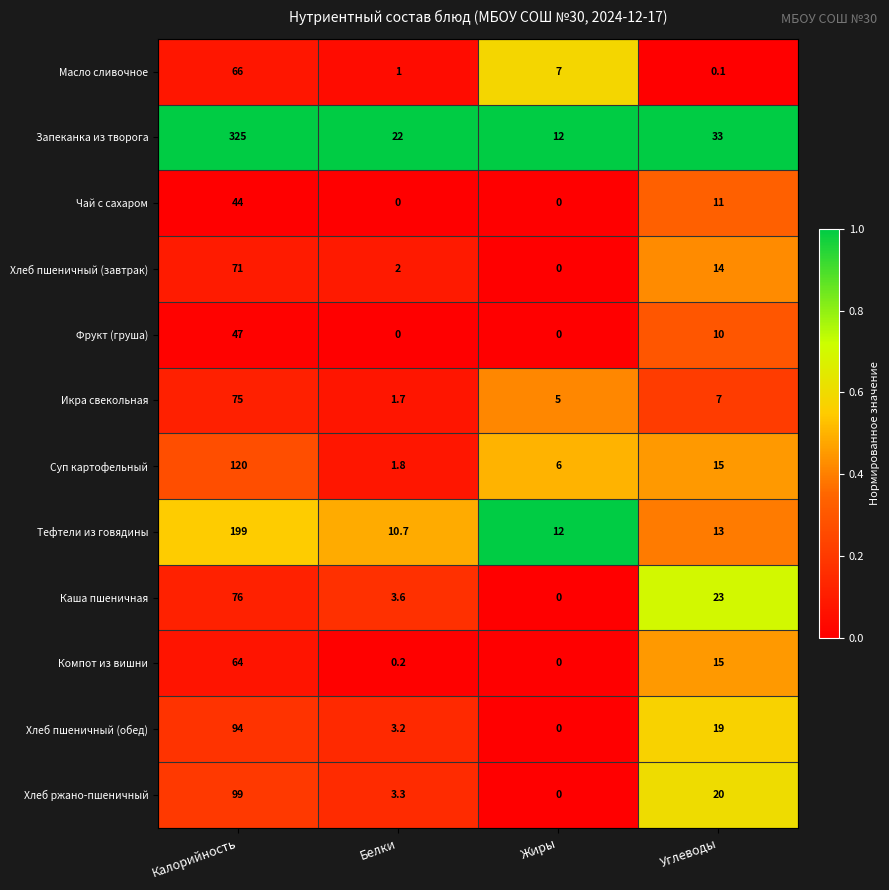

Which series has the largest total across all categories?

Запеканка из творога